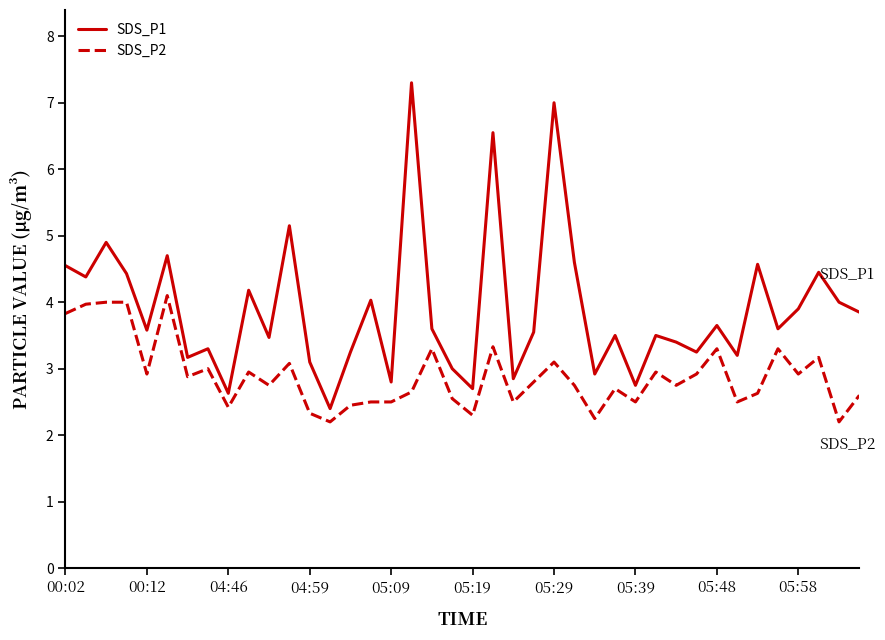

What is the highest value of the SDS_P2 series?

4.1